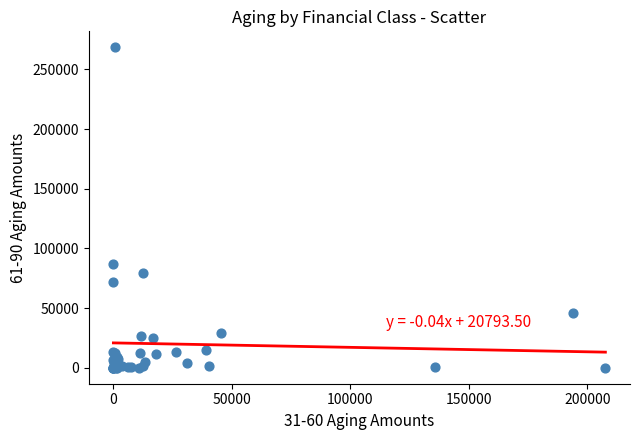

What Y value in the scatter plot is closest to 134228?

87265.2